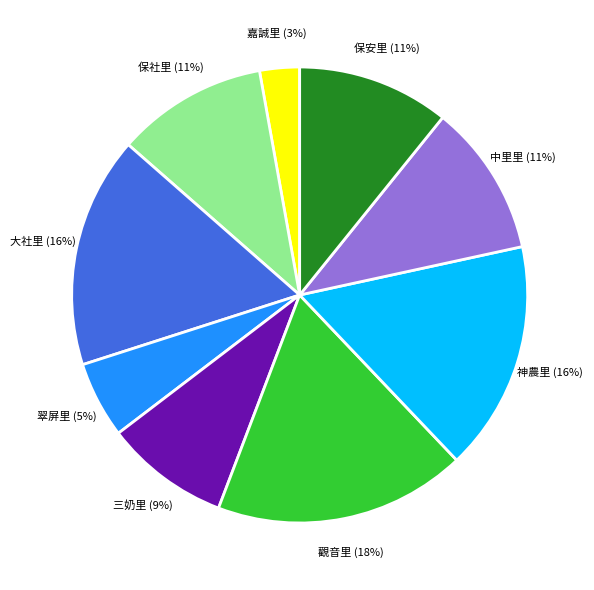

Do 觀音里 and 嘉誠里 together represent more than half of the pie?

No